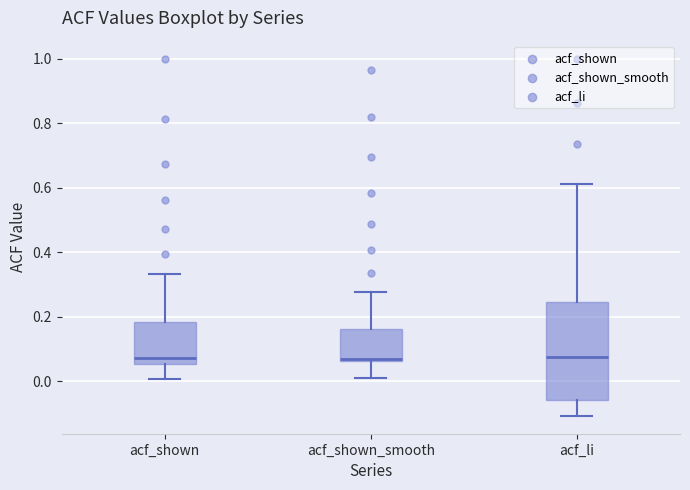

Reading left to right, read every box against the y-axis: the position of its median line, the range the box covers, and the ends of its whiskers. The values are not printed on the chart, so give them approximately, as read against the axis.

acf_shown: median 0.08, box 0.06 to 0.18, whiskers 0.00 to 0.34
acf_shown_smooth: median 0.06 (just above the box's lower edge), box 0.06 to 0.16, whiskers 0.00 to 0.28
acf_li: median 0.08, box -0.06 to 0.24, whiskers -0.10 to 0.62